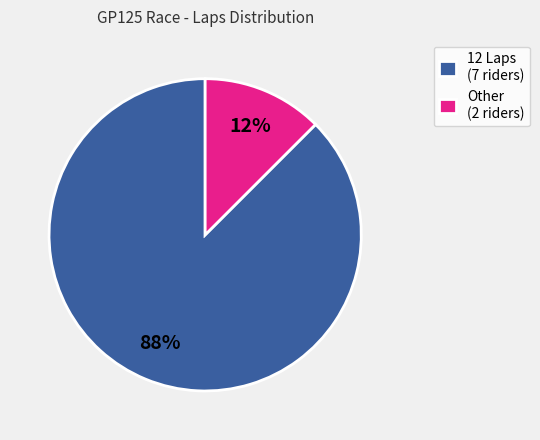

Is there any slice that represents more than half of the pie?

Yes